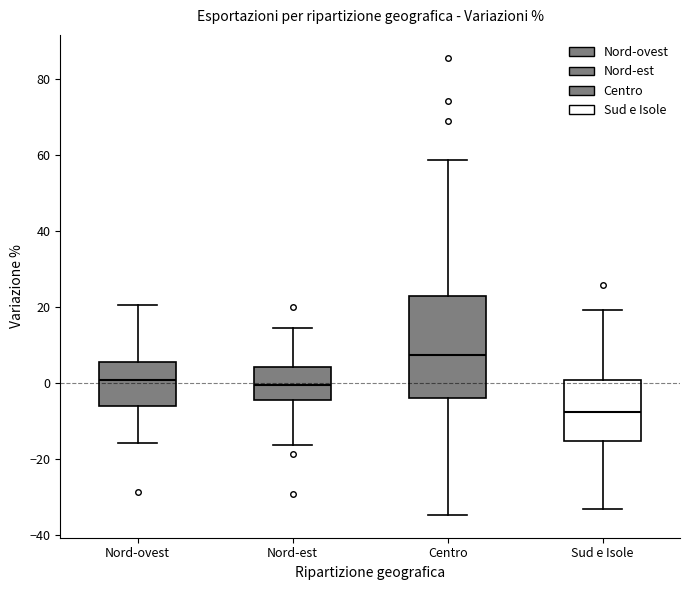

Comparing the boxes themselves (not the whiskers), which one is the tallest?

Centro